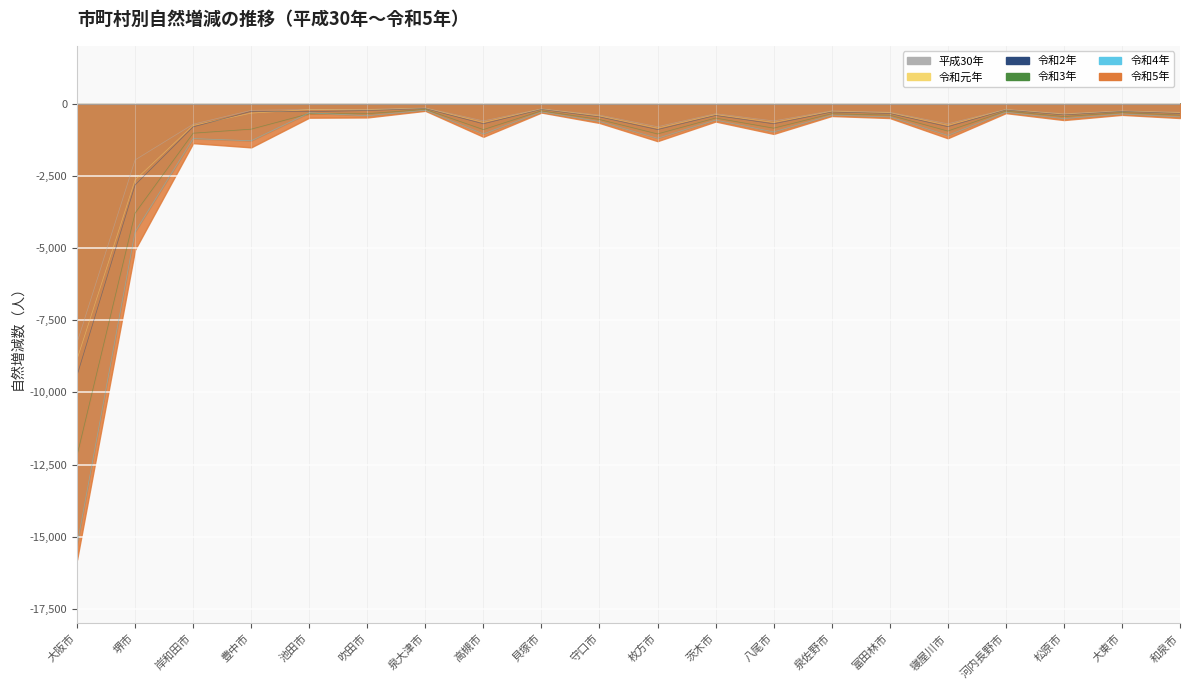

True or false: 平成30年 has a value of -300 at 富田林市.

True